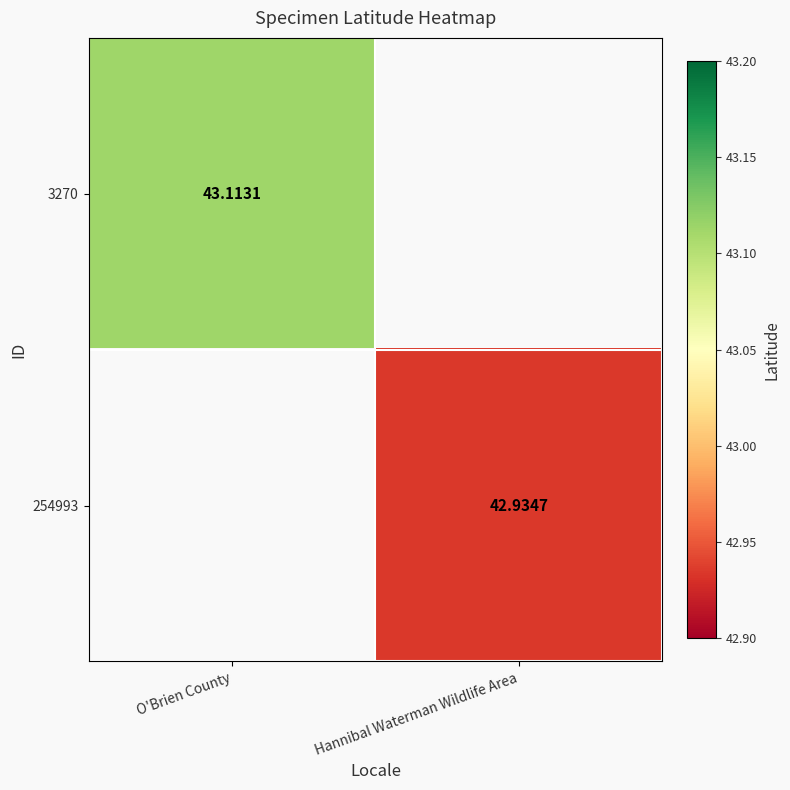

True or false: 3270 has a value of 77.5 at O'Brien County.

False